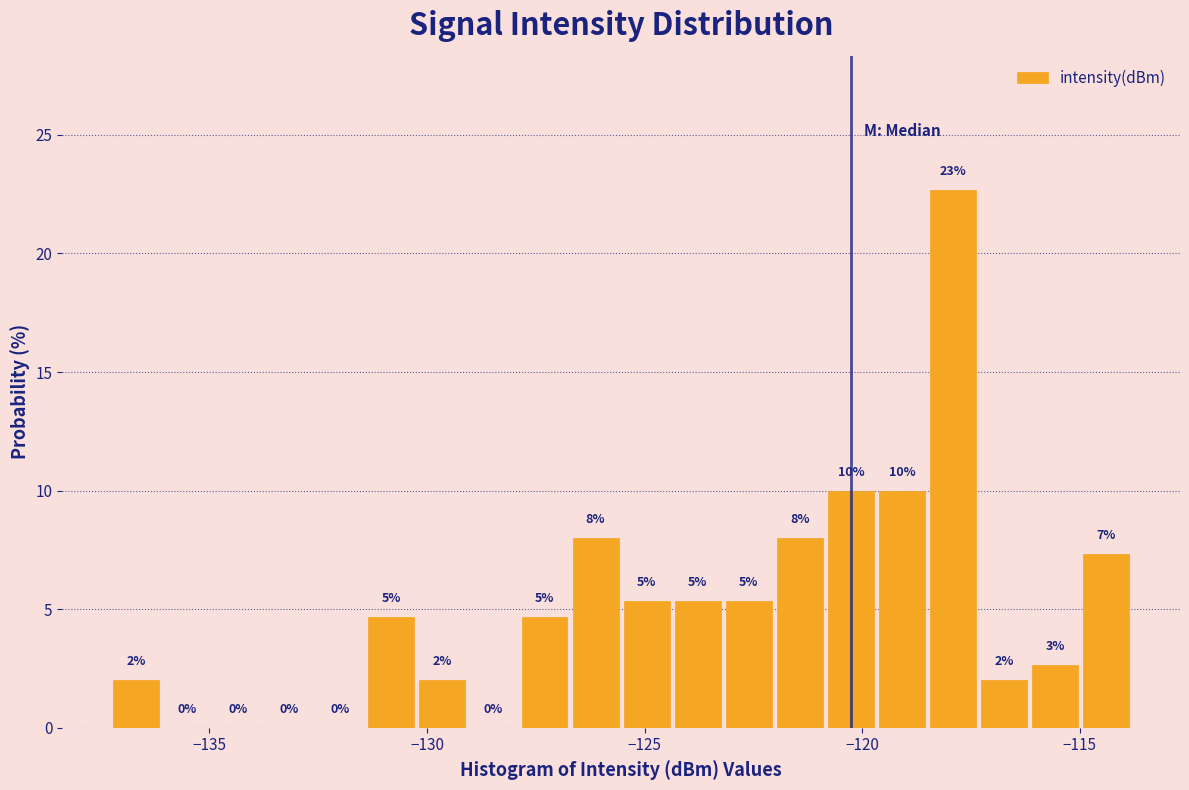

Read against the x-axis, roughly where is the centre of the tallest bar?

-118.0